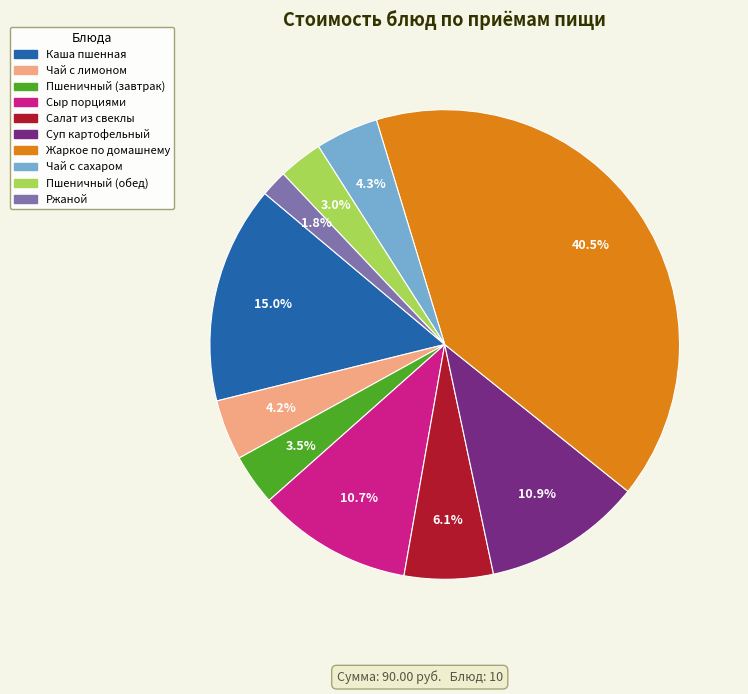

Which category has the smallest portion of the pie?

Ржаной